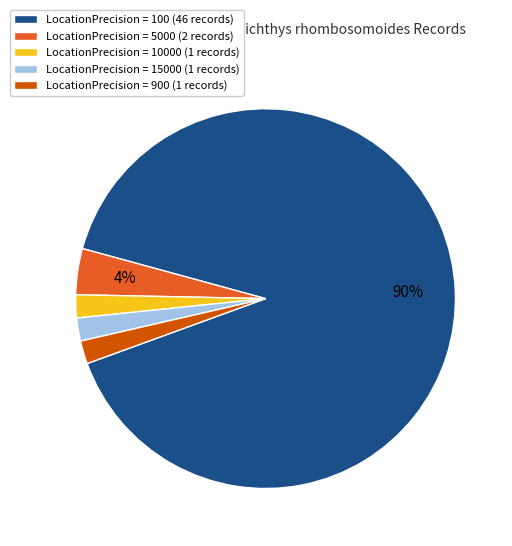

How many slices are in this pie chart?

5